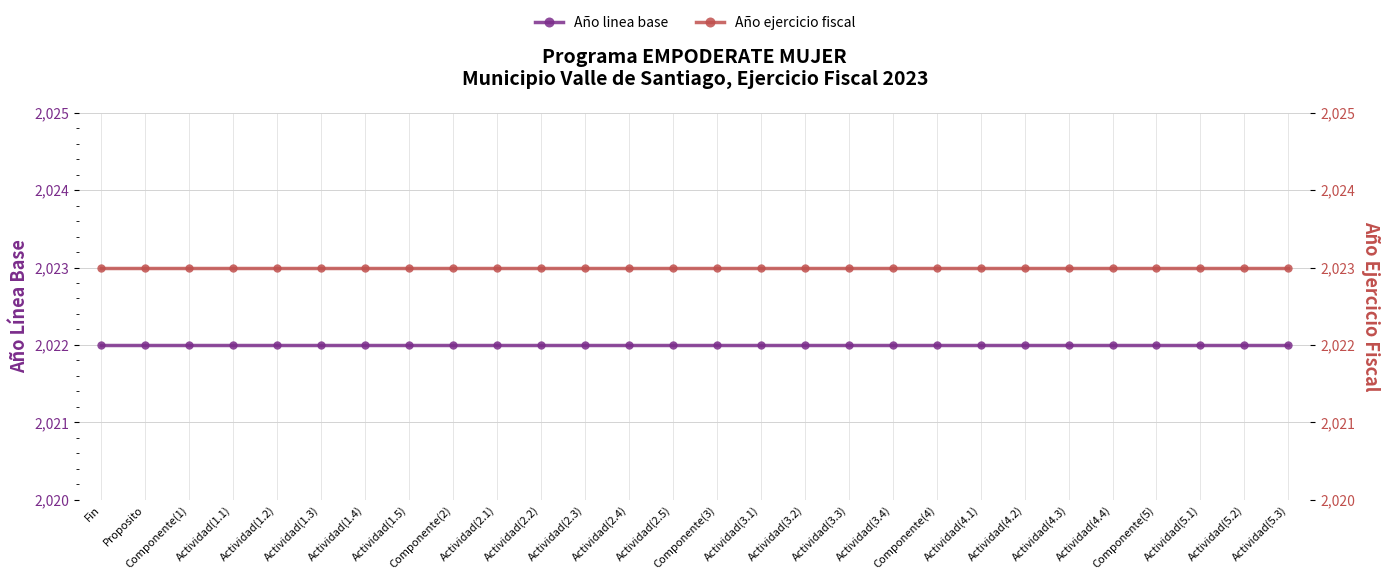

What is the difference between the highest and lowest values at Actividad(4.2)?

1